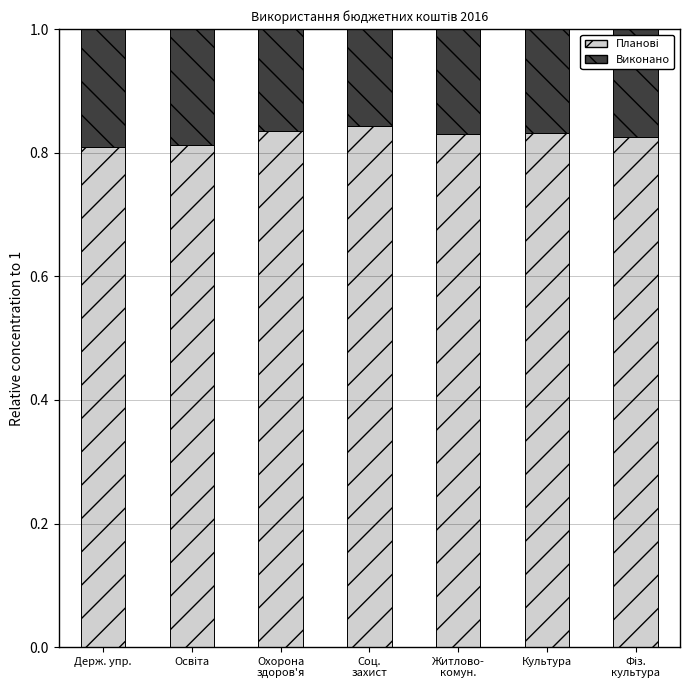

Does the chart contain any negative values?

No